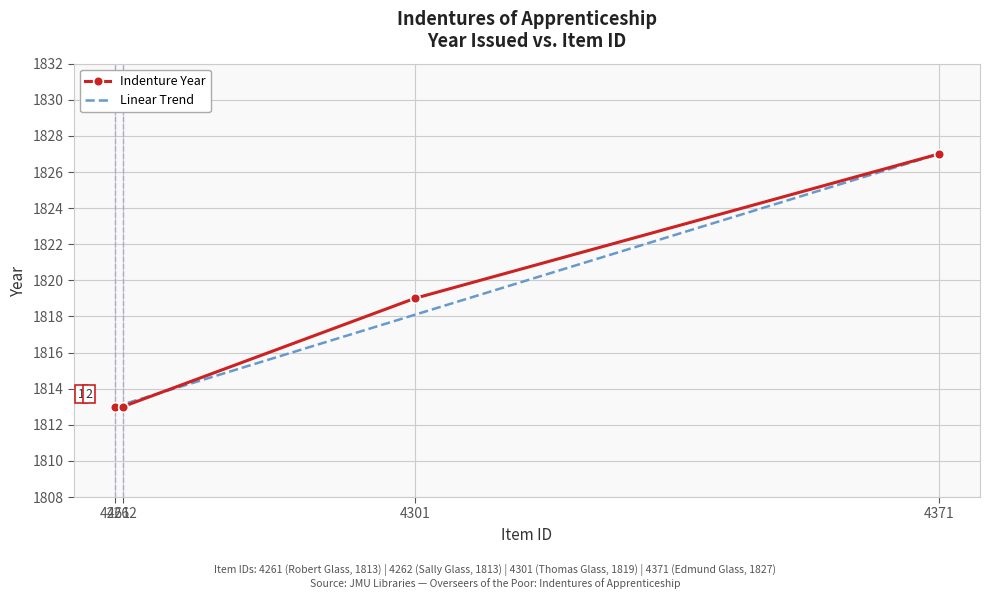

What is the maximum value shown in the chart?

1827.0